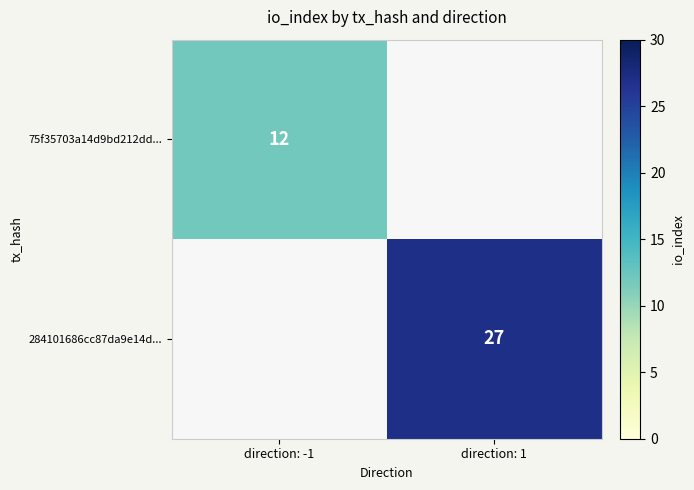

The value of 284101686cc87da9e14d... at direction: 1 is 27. True or false?

True